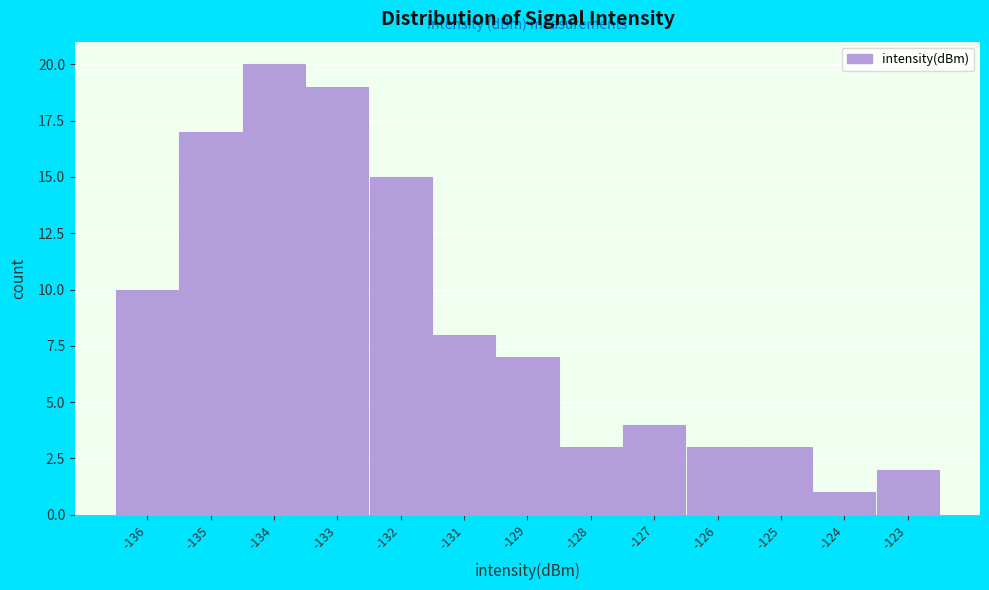

Reading left to right, list all the values displayed in this chart.

10	17	20	19	15	8	7	3	4	3	3	1	2